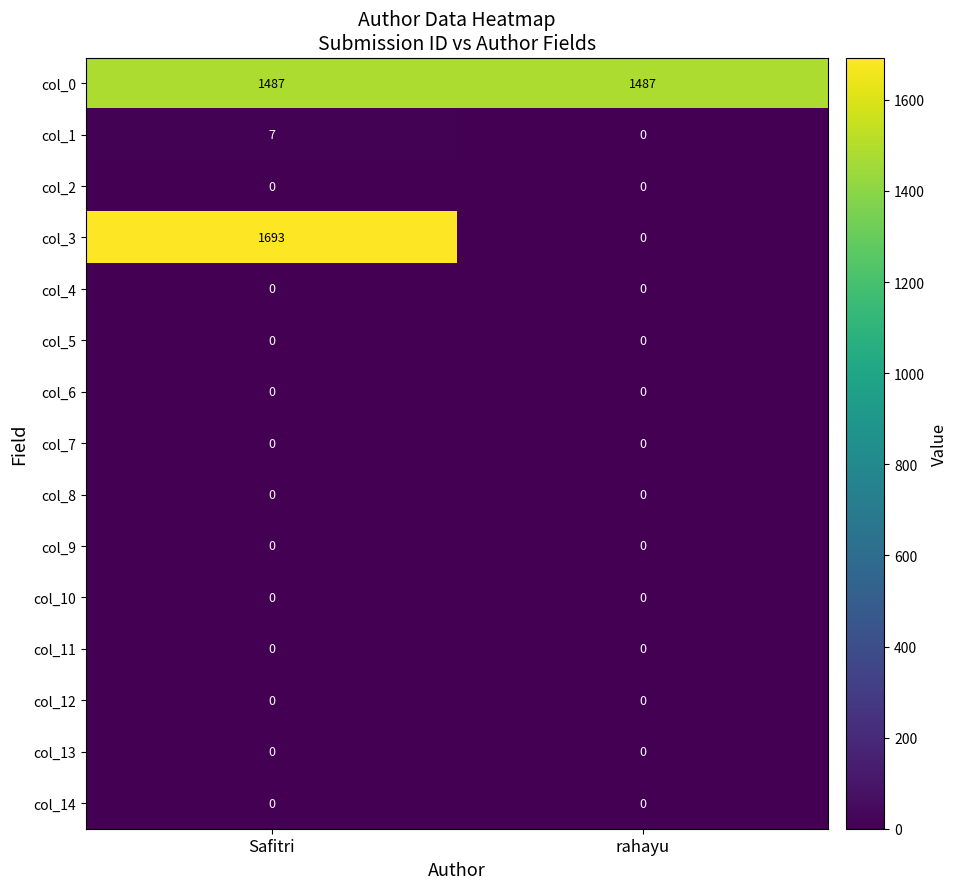

Reading right to left, transcribe all the data shown in this chart.

col_0: 1487	1487
col_1: 0	7
col_2: 0	0
col_3: 0	1693
col_4: 0	0
col_5: 0	0
col_6: 0	0
col_7: 0	0
col_8: 0	0
col_9: 0	0
col_10: 0	0
col_11: 0	0
col_12: 0	0
col_13: 0	0
col_14: 0	0